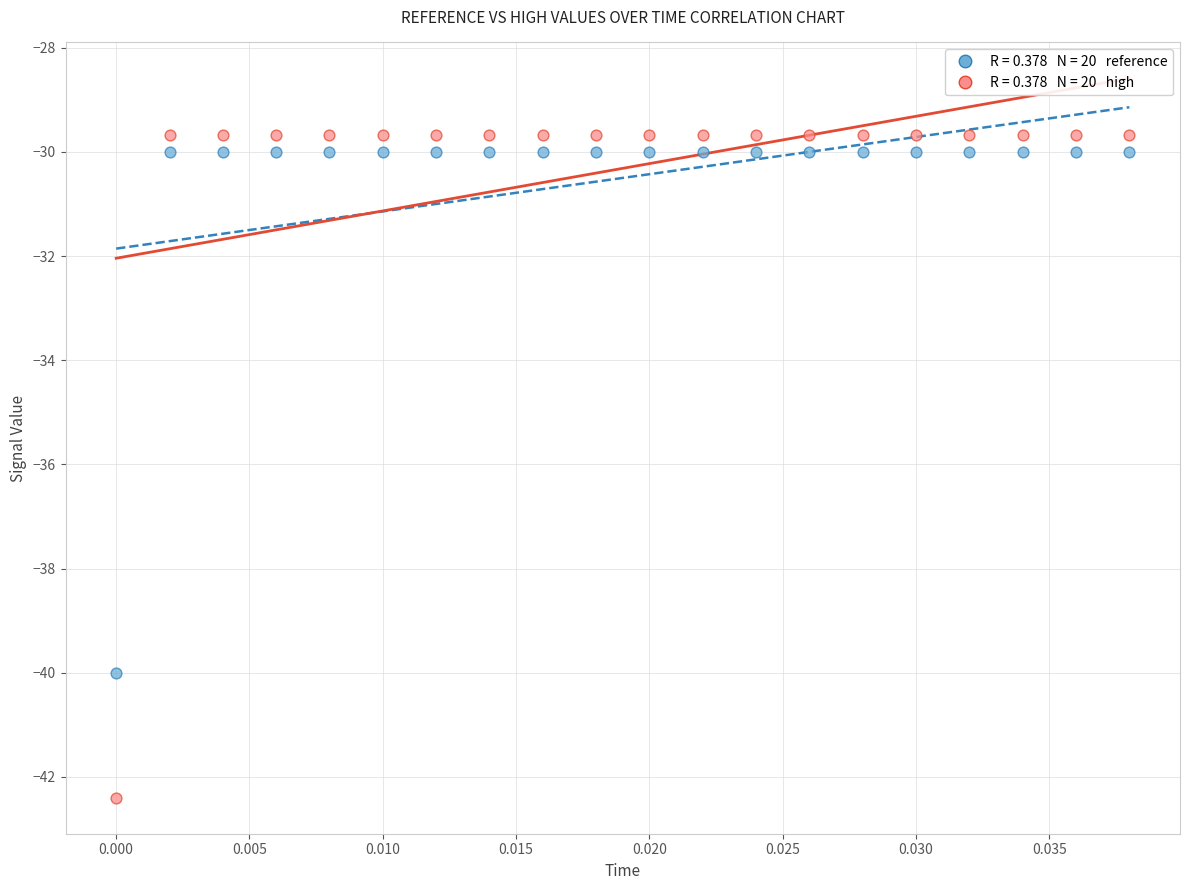

Across all series, what Y value is closest to -36?

-40.0